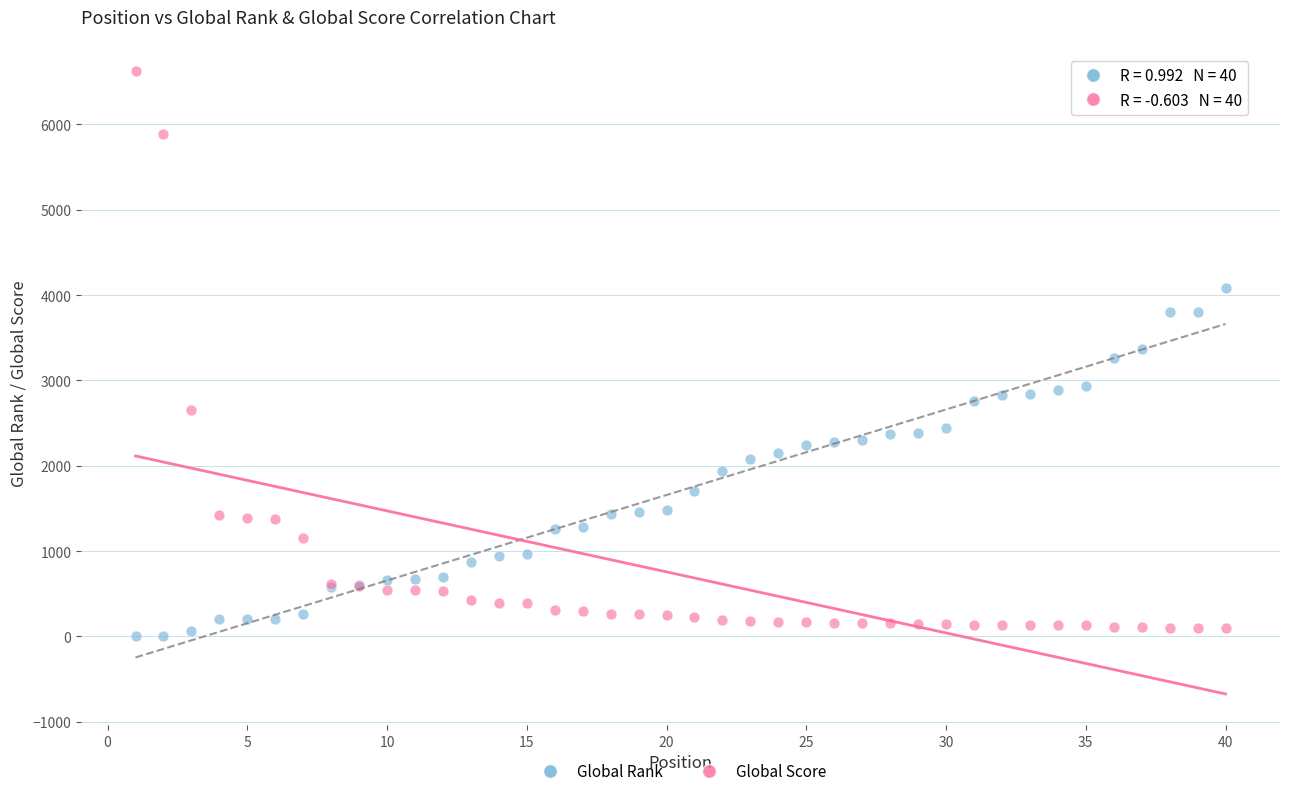

Which series contains the highest Y value?

Global Score